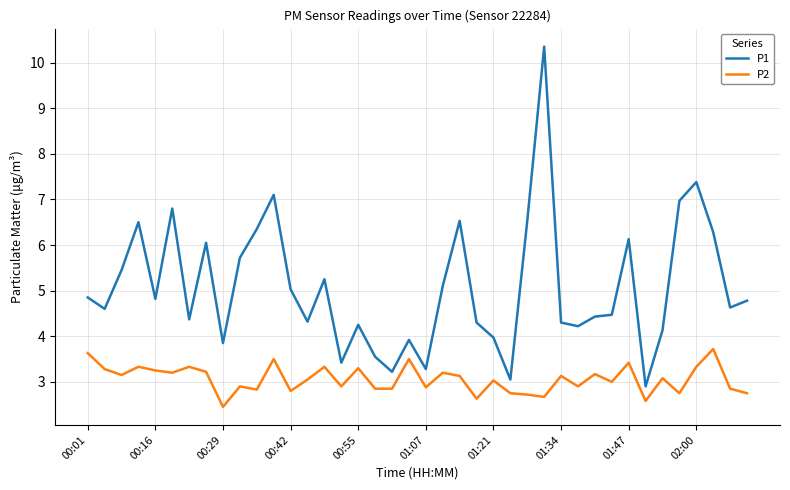

Which series has the widest spread of values?

P1